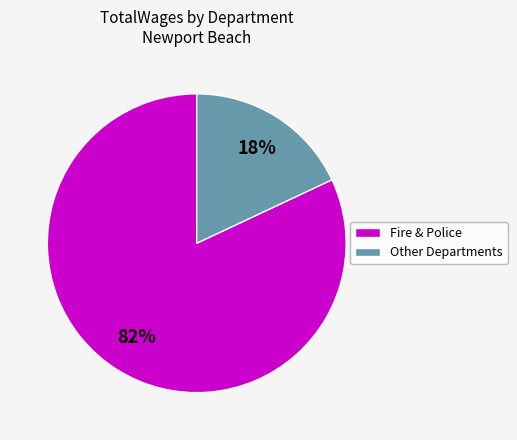

To the nearest percent, what is the average slice percentage?

50%